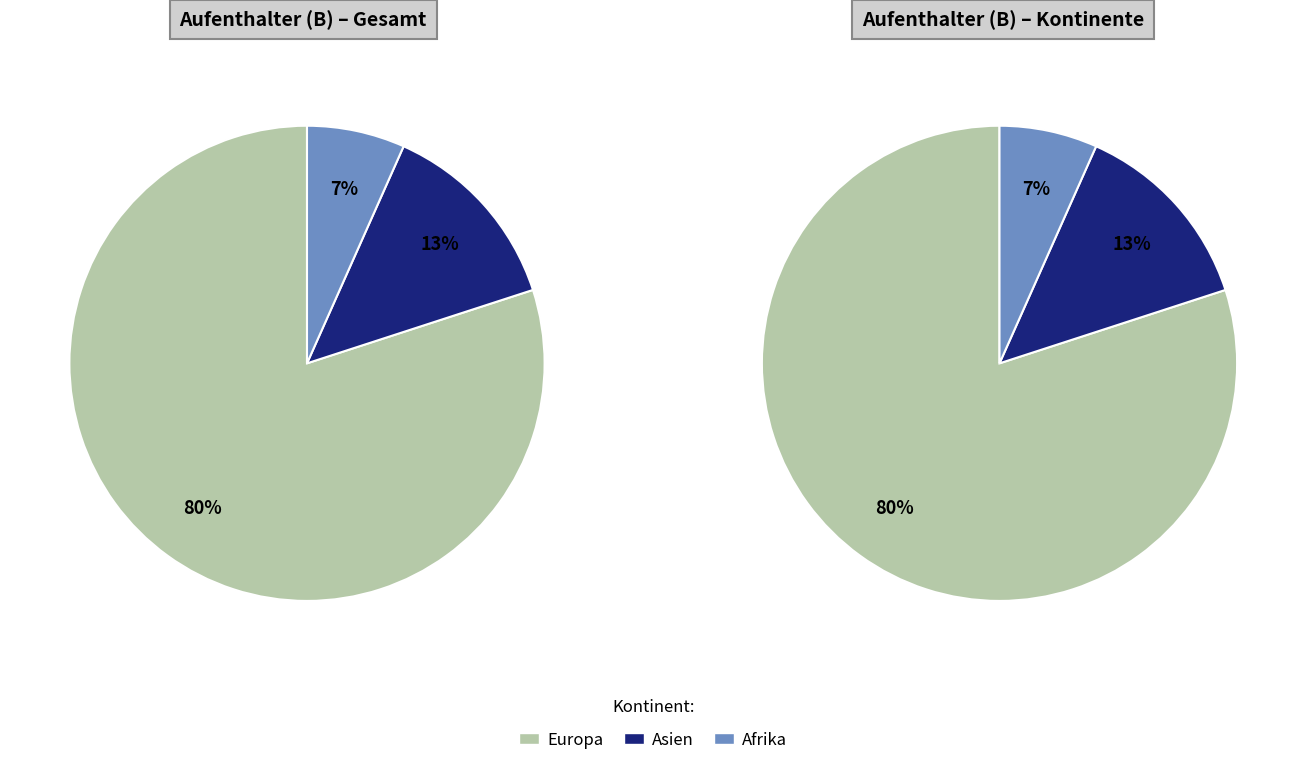

Which category has the biggest portion of the pie?

Europa